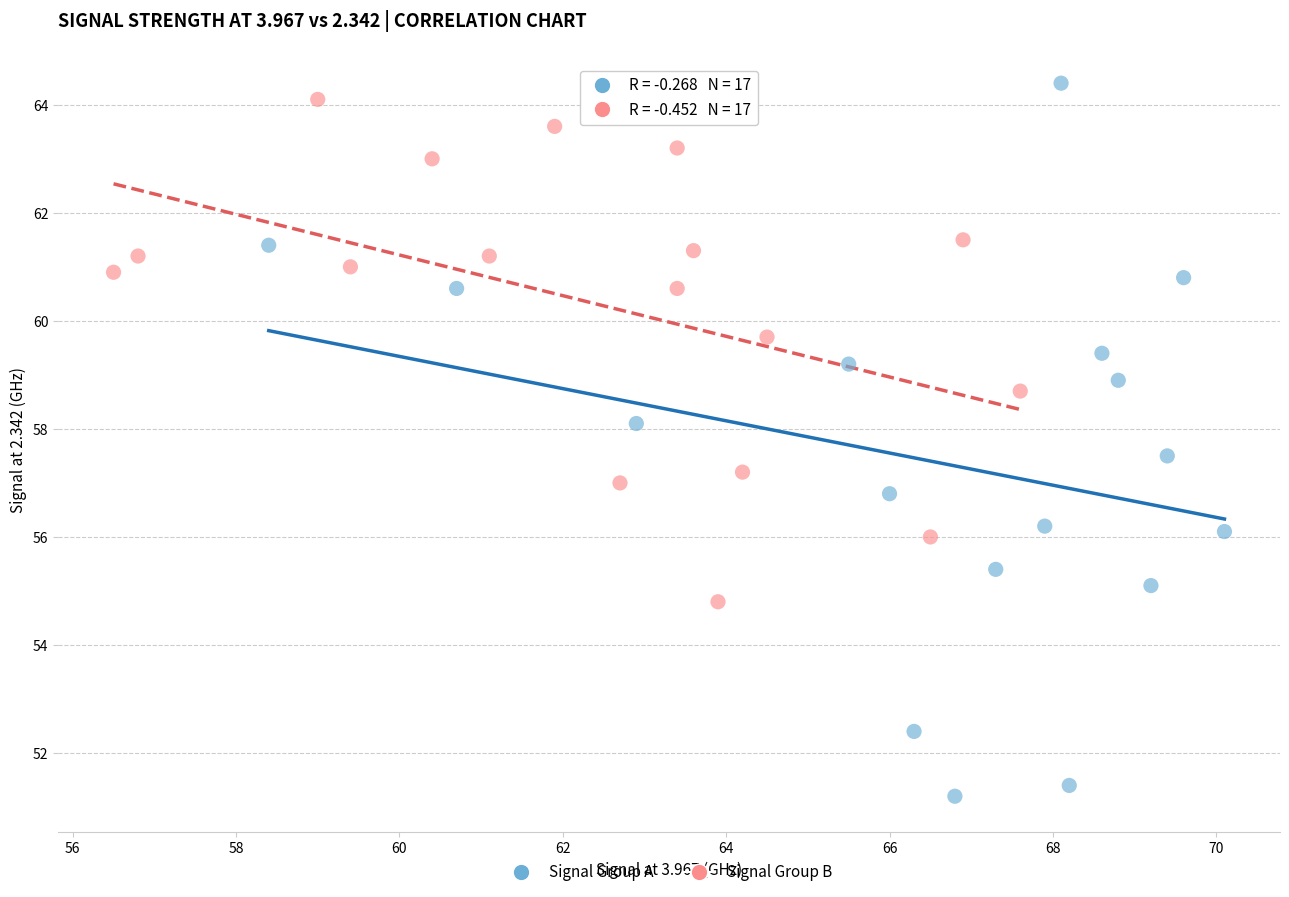

Which series has the largest Y range (max minus min)?

Signal Group A